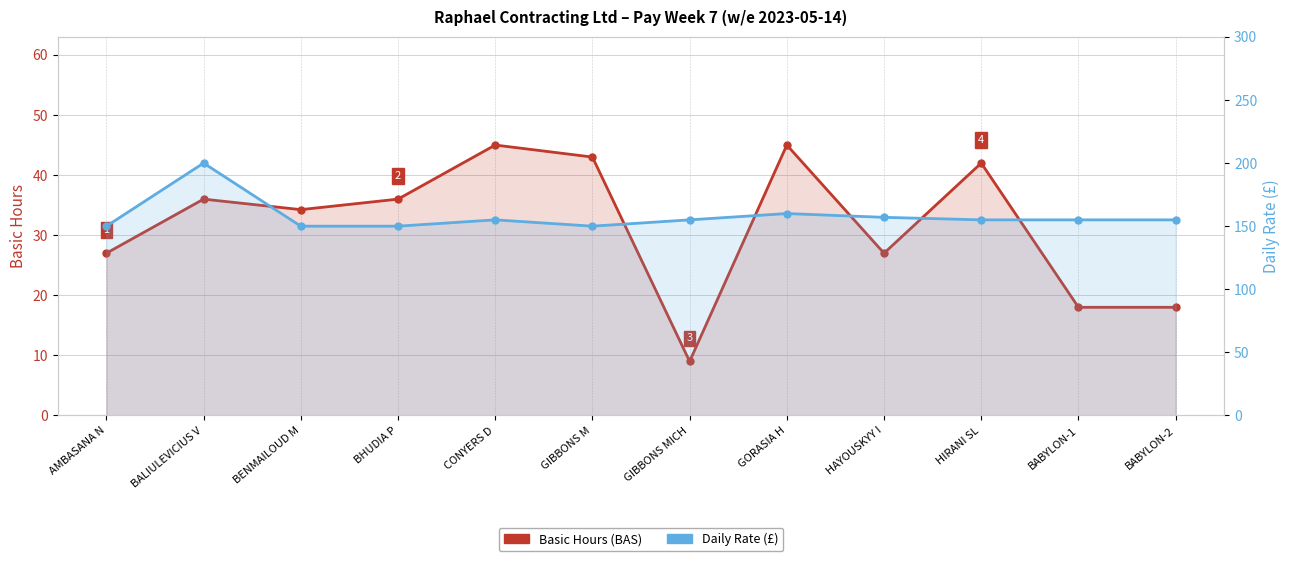

How many values in the Basic Hours (BAS) series exceed 36?

4